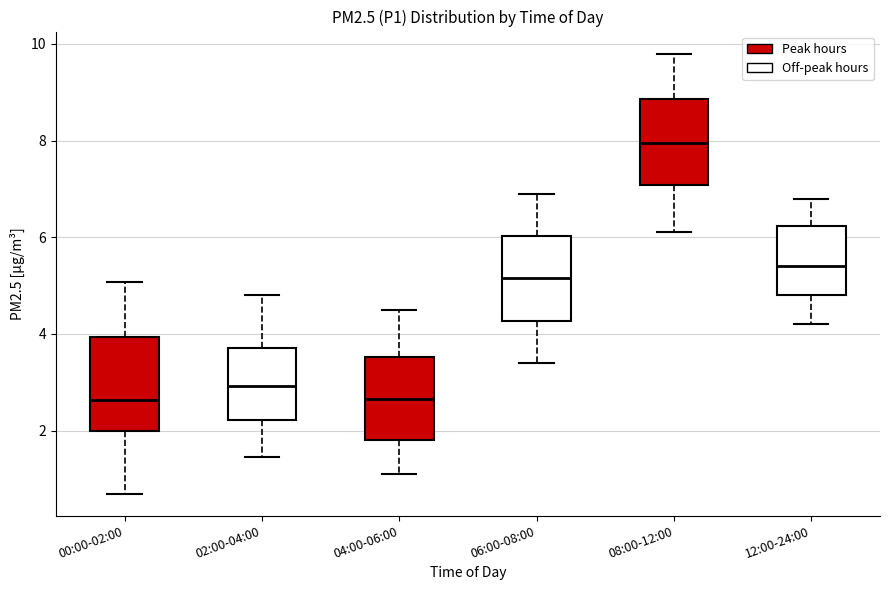

Where does the lower whisker of the box for 08:00-12:00 end on the y-axis? The values are not printed on the chart, so give them approximately, as read against the axis.

6.2